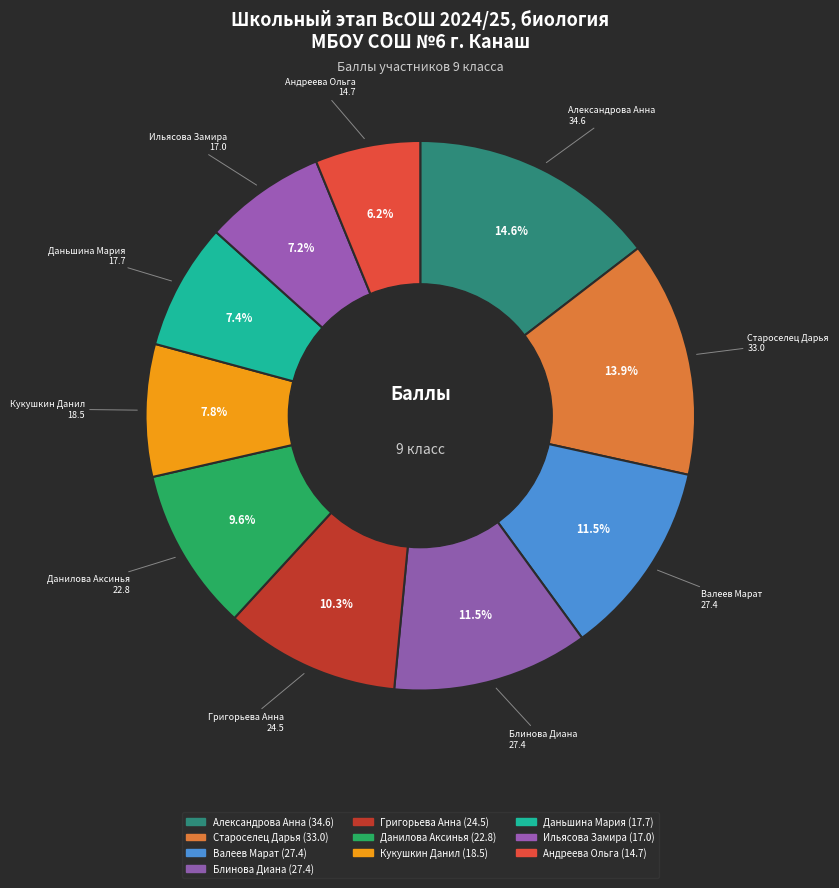

What is the ratio of the value at Валеев Марат to the value at Данилова Аксинья?

1.2